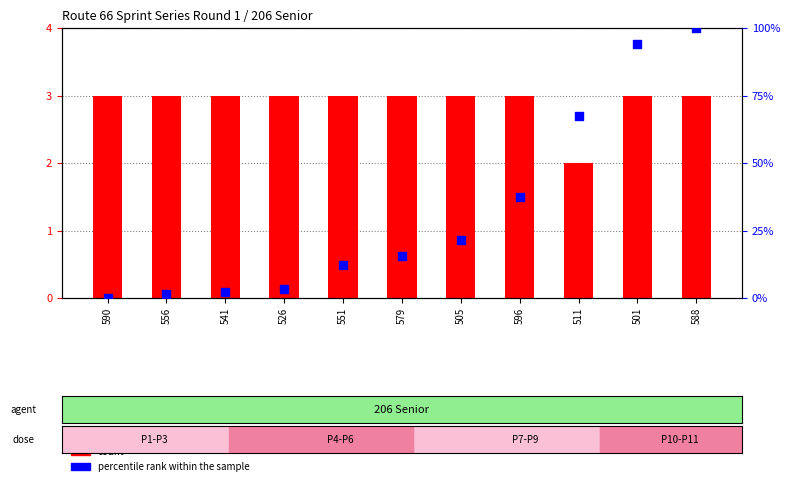

Which series contains the highest Y value?

percentile rank within the sample